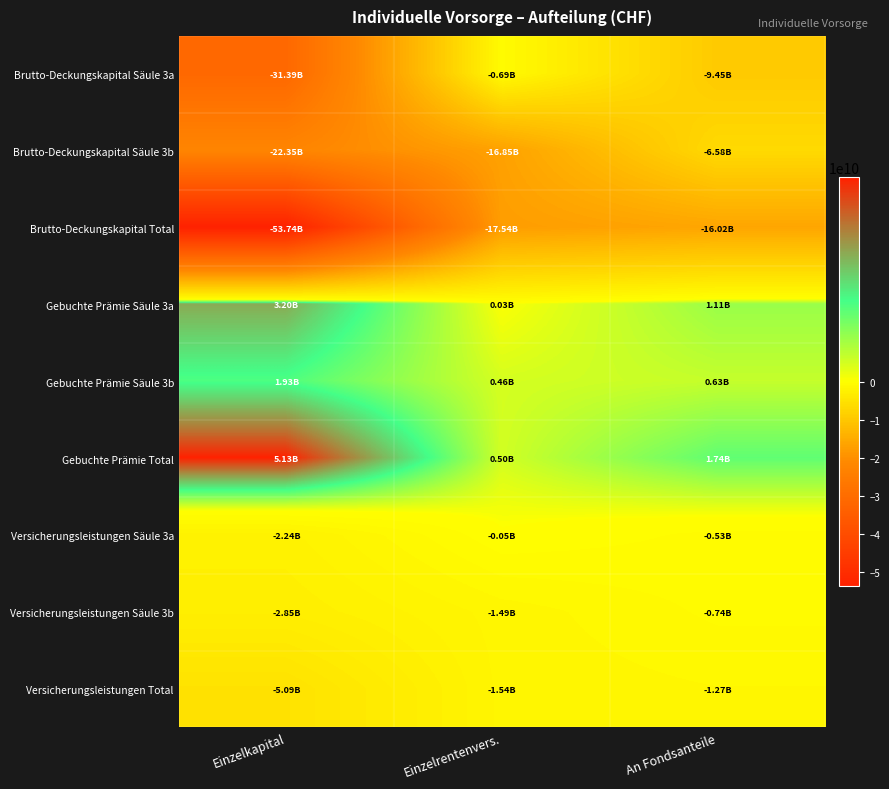

Count the number of categories in the chart.

3